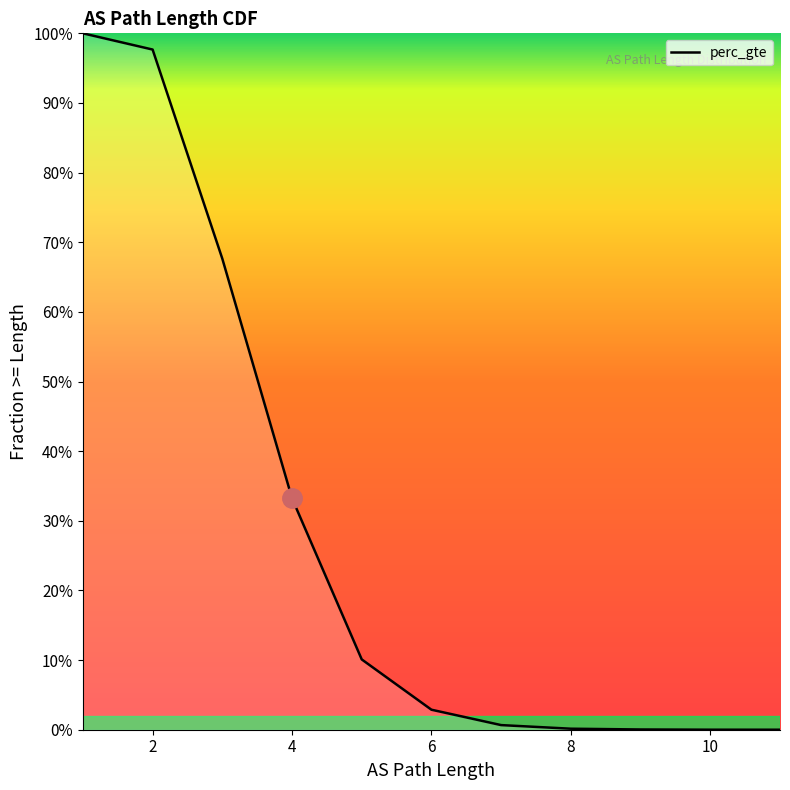

At which category does the chart reach its minimum across all series?

11